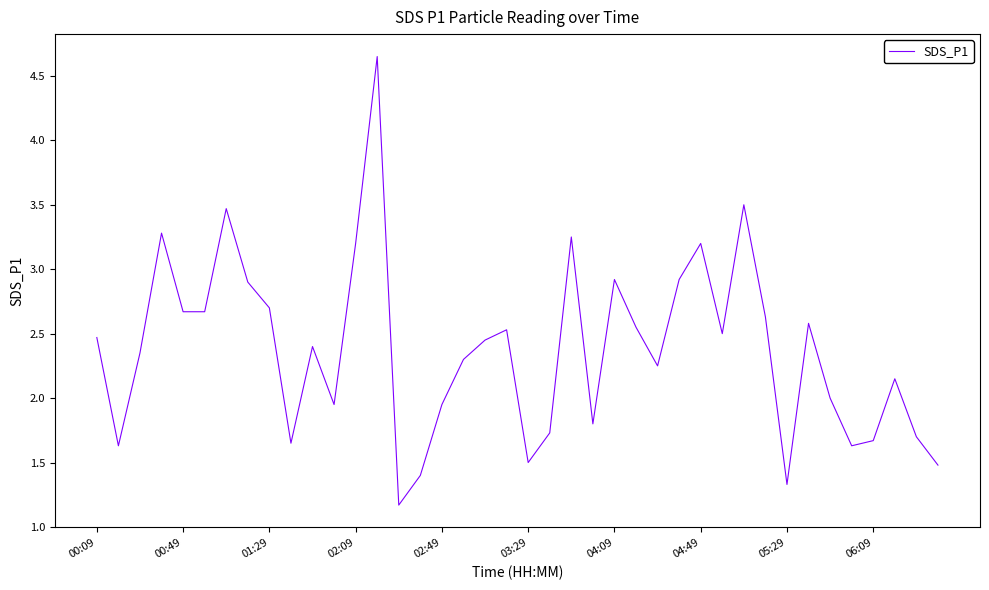

Does the chart have visible grid lines?

No